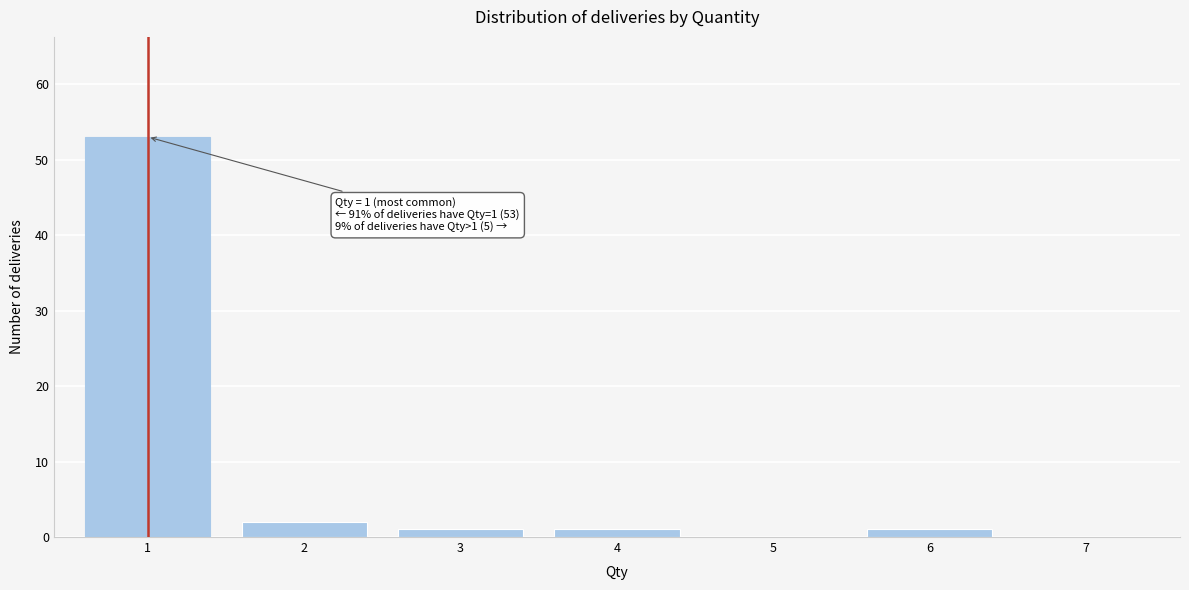

Which range on the x-axis has the tallest bar?

0.5 to 1.5